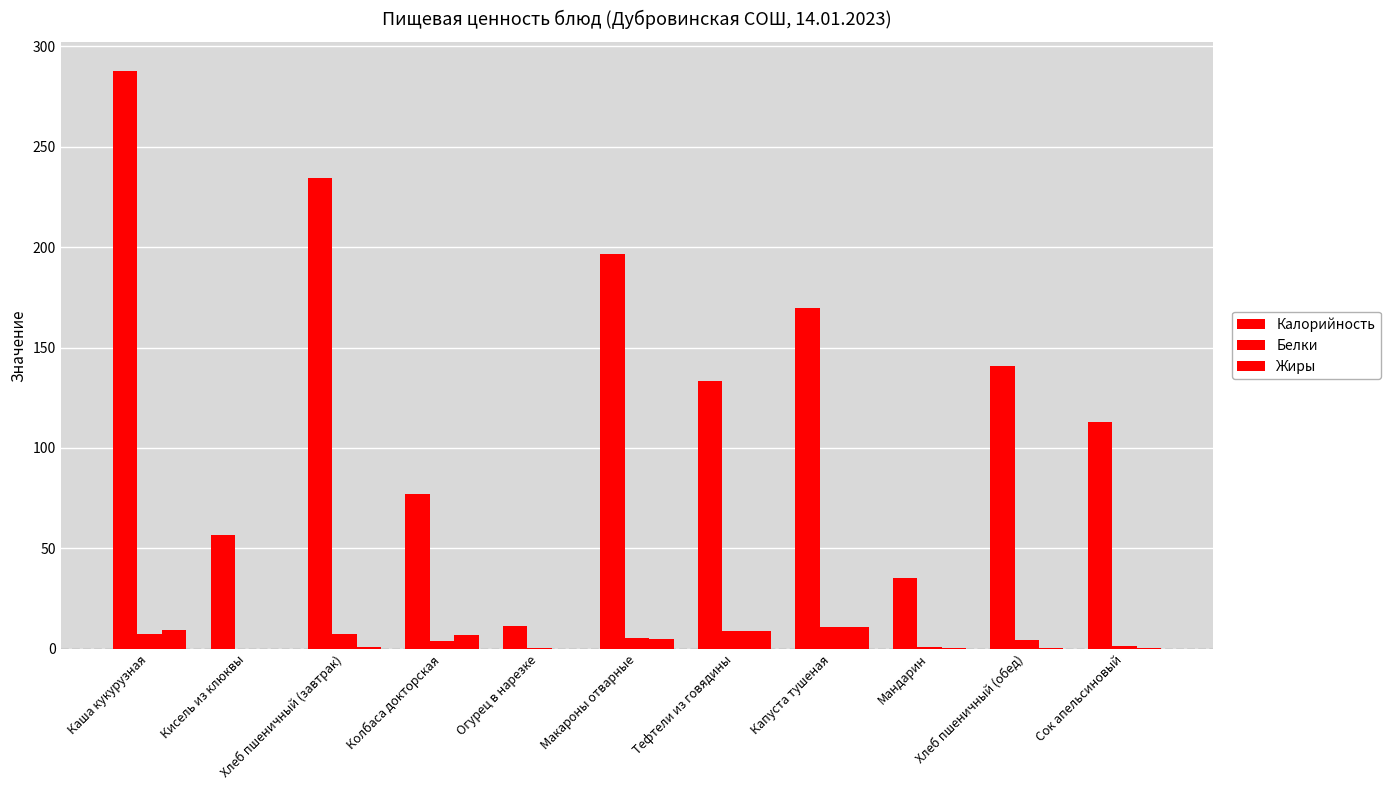

What value does the Калорийность series have at Каша кукурузная?

287.8